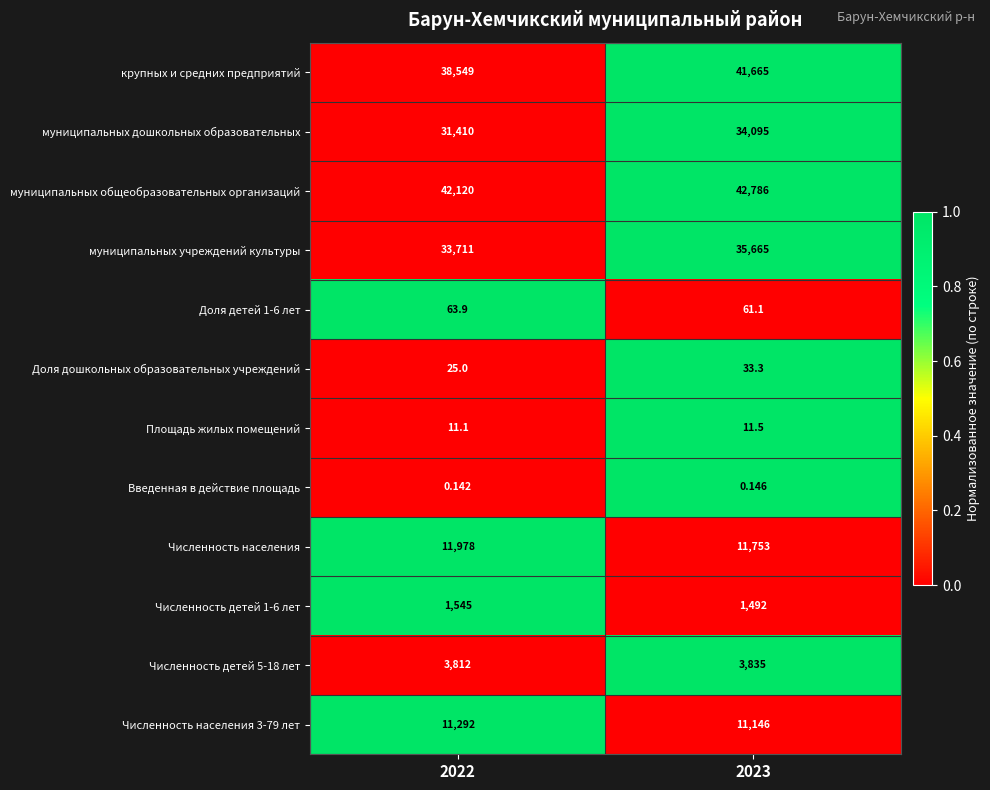

Which series has the largest total across all categories?

муниципальных общеобразовательных организаций